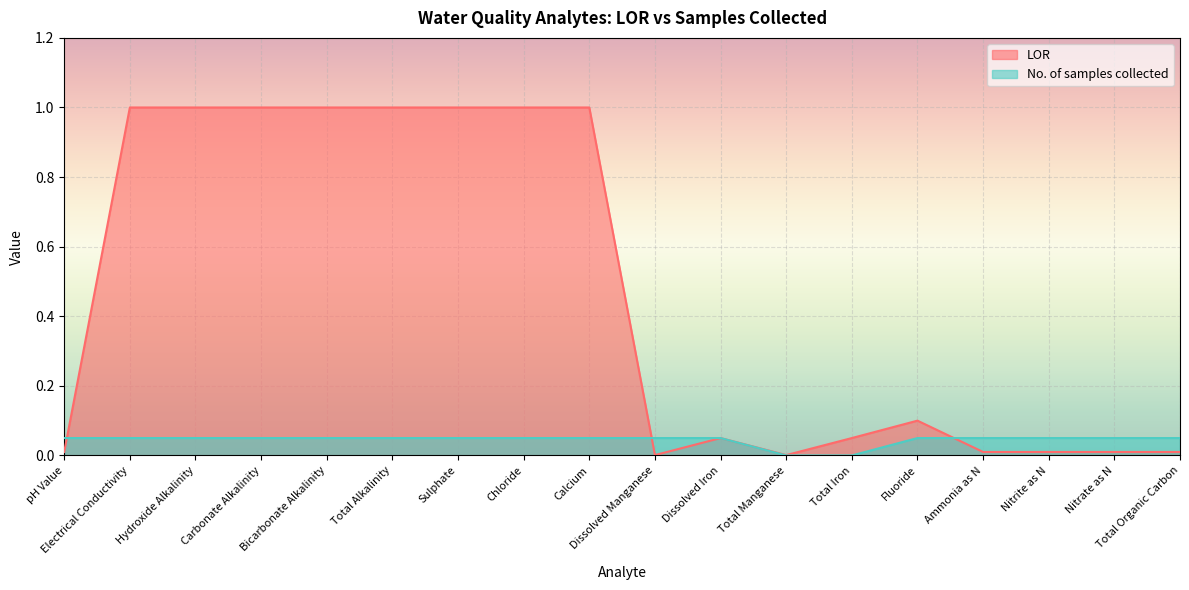

What is the difference between the highest and lowest values at Calcium?

0.9